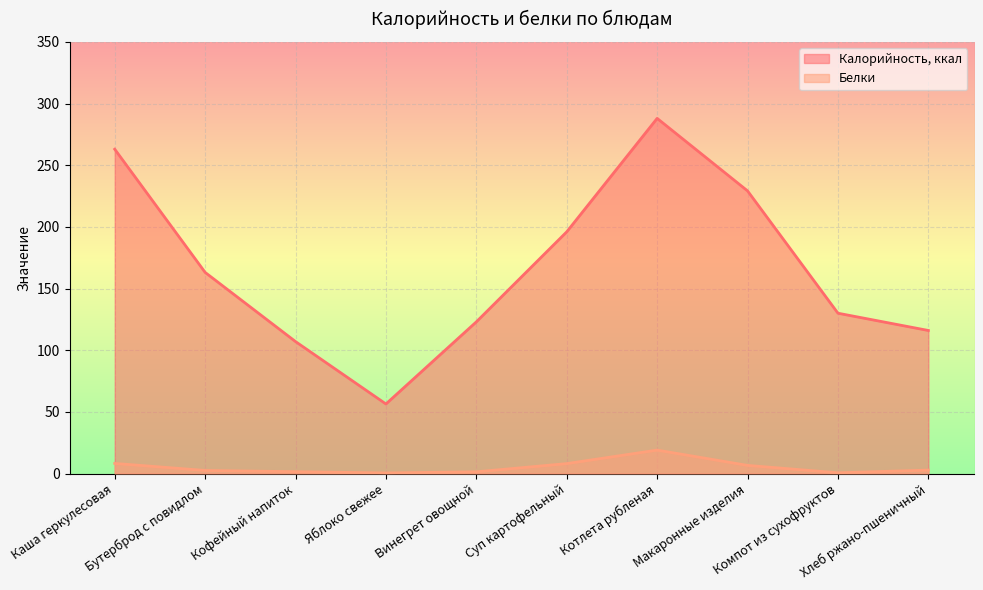

True or false: Белки and Калорийность, ккал cross at least once.

False